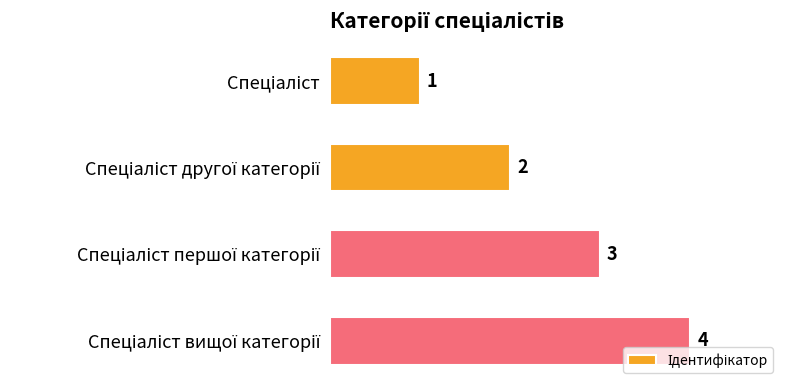

What is the difference between the maximum and minimum values?

3